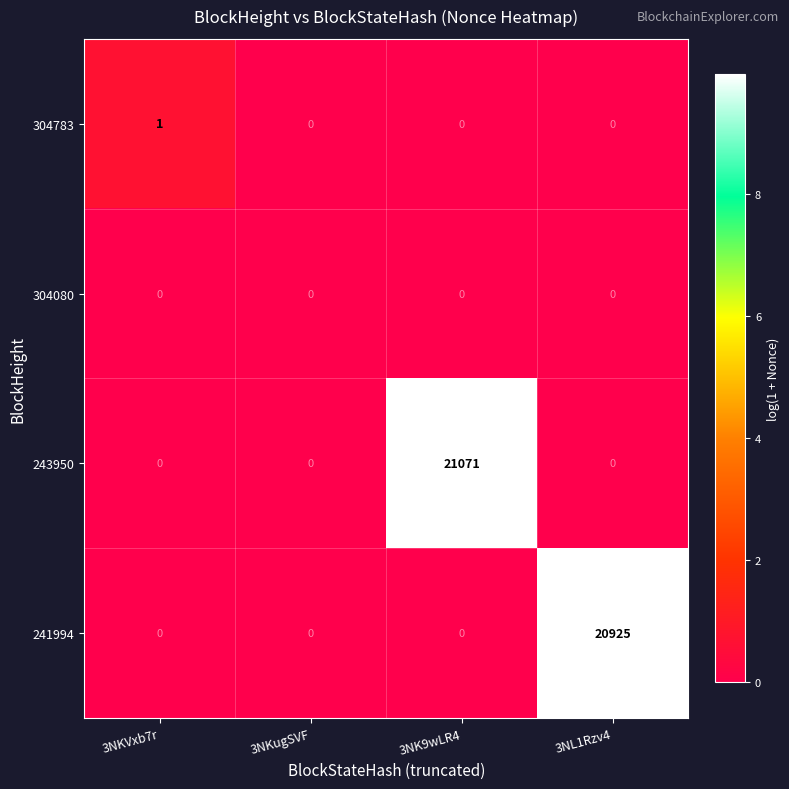

Rank the series by their maximum value, from lowest to highest.

304080, 304783, 241994, 243950